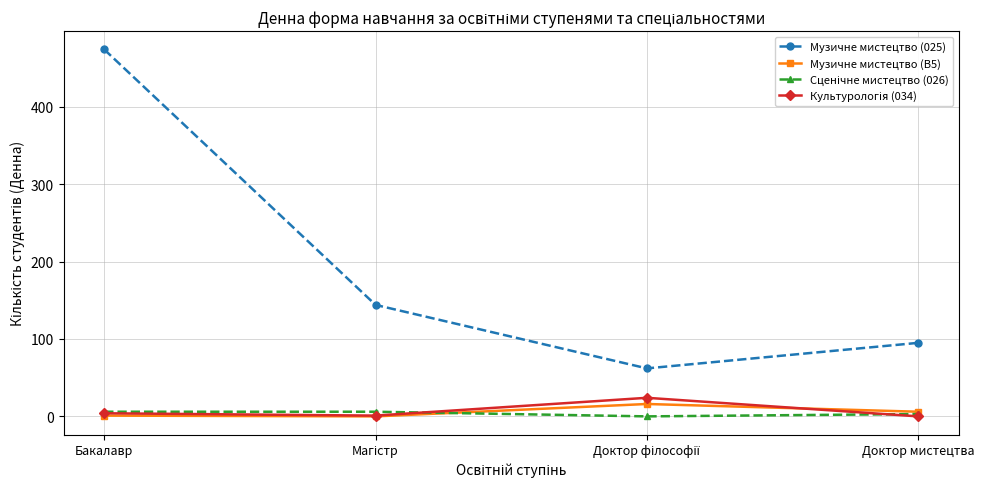

True or false: Музичне мистецтво (B5) has more than 2 points higher than both neighbors.

False